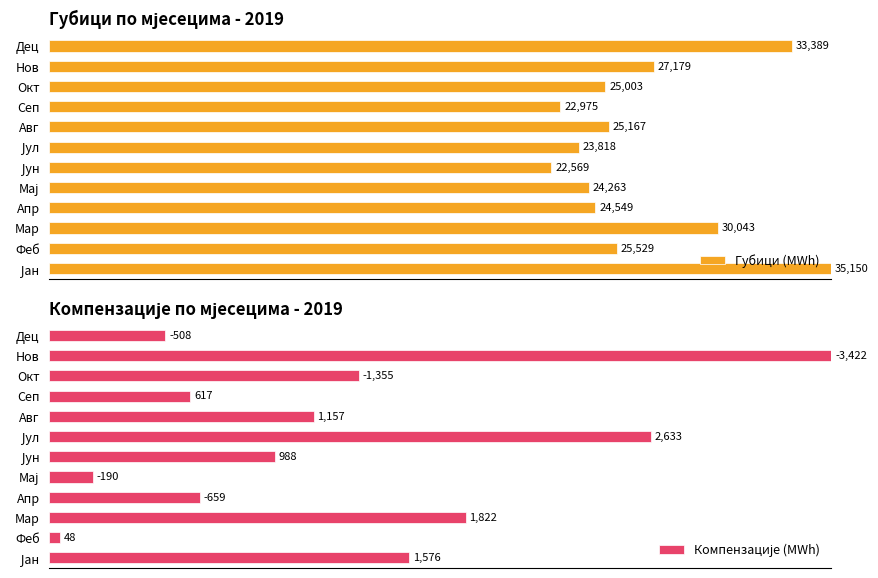

How many bars are there in each group?

2